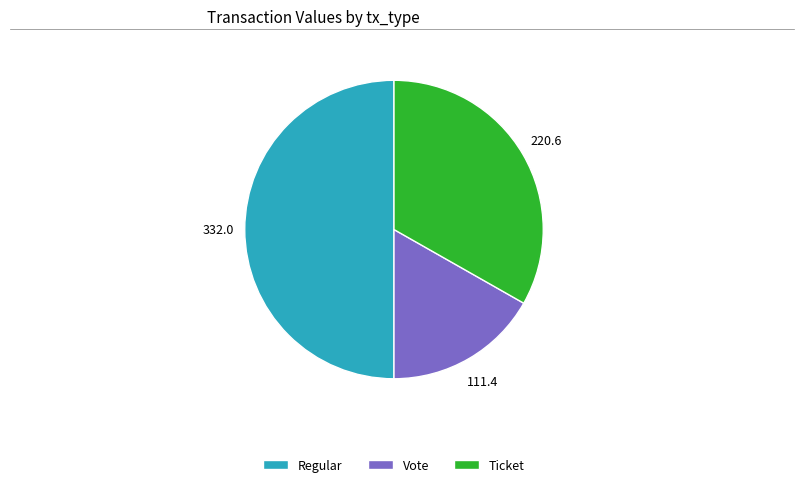

How many slices are in this pie chart?

3